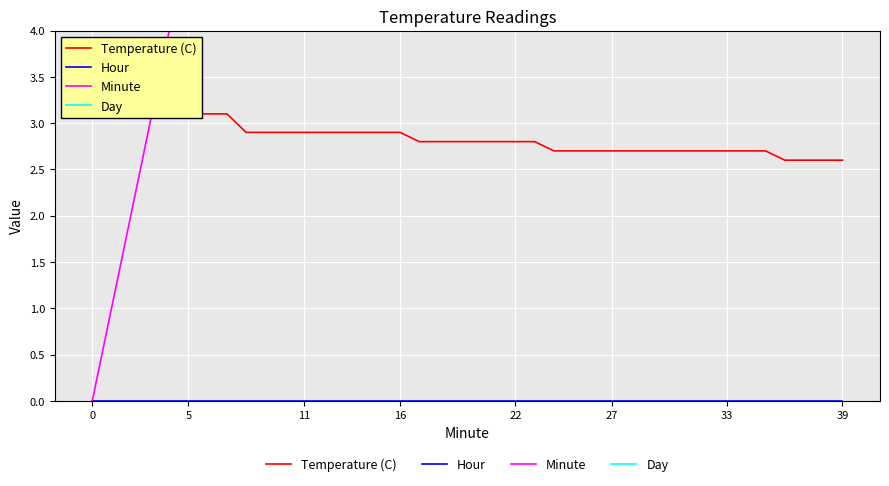

True or false: Hour and Temperature (C) intersect in this chart.

False